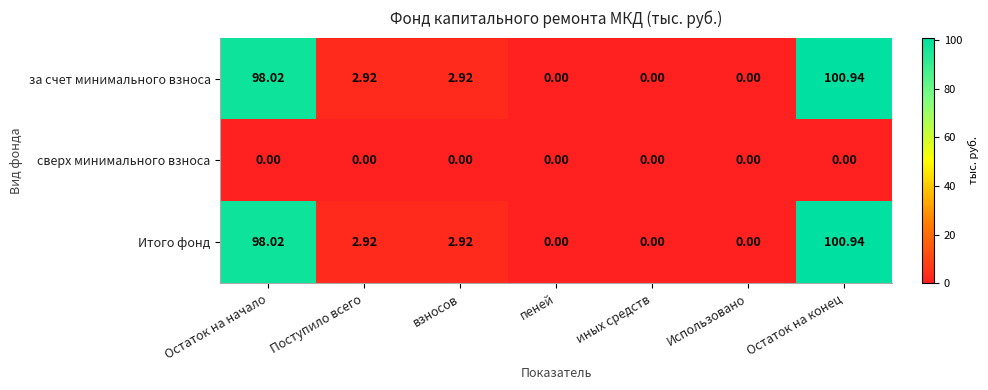

Which category has the highest value across all series?

Остаток на конец